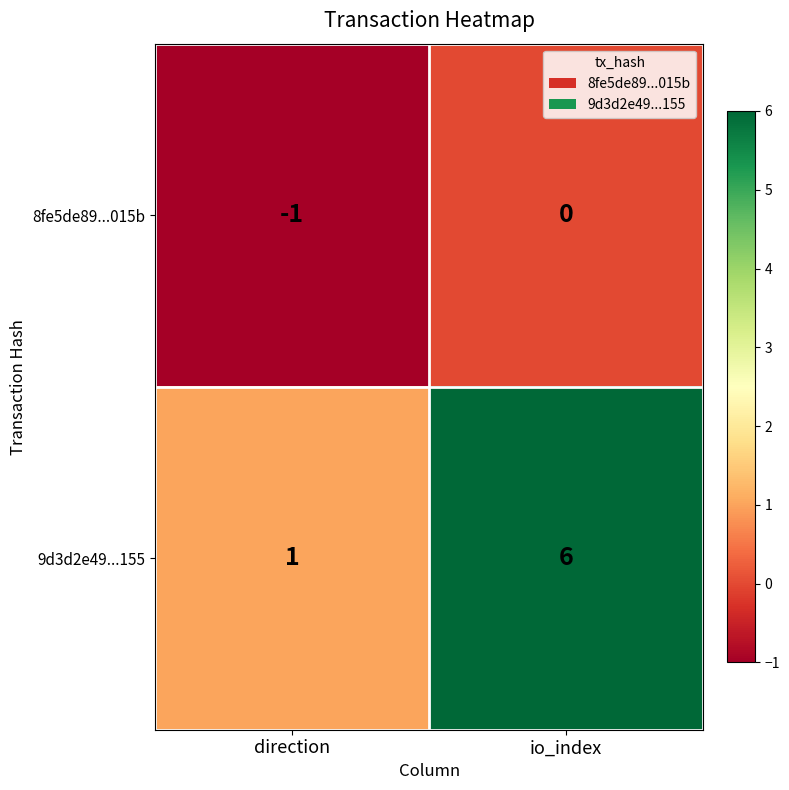

How many data points does each series have?

2